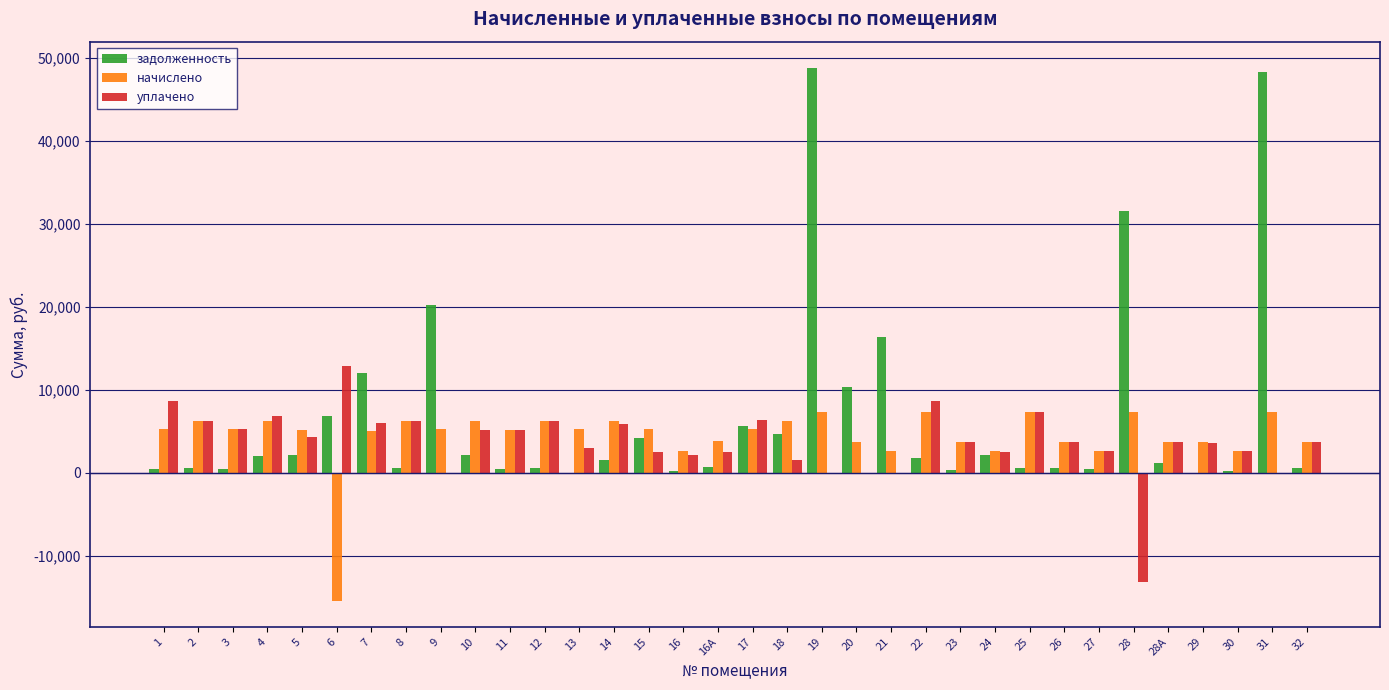

What is the sum of all начислено values?

151070.8